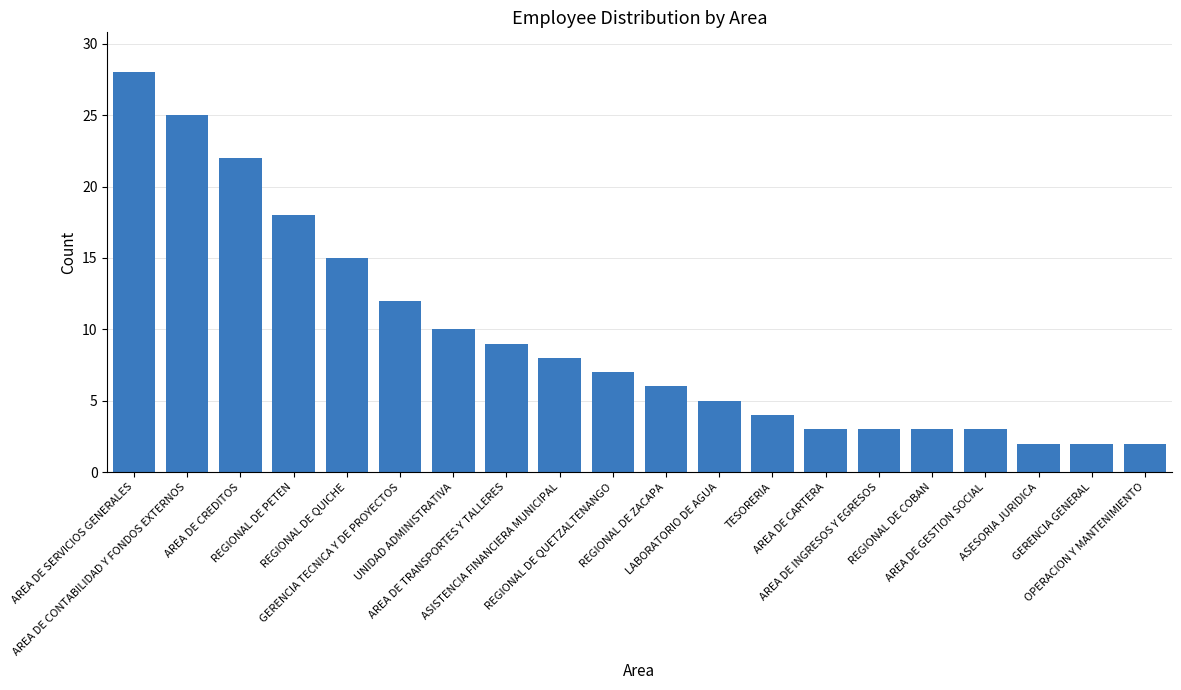

What is the ratio of the value at REGIONAL DE PETEN to the value at AREA DE GESTION SOCIAL?

6.0